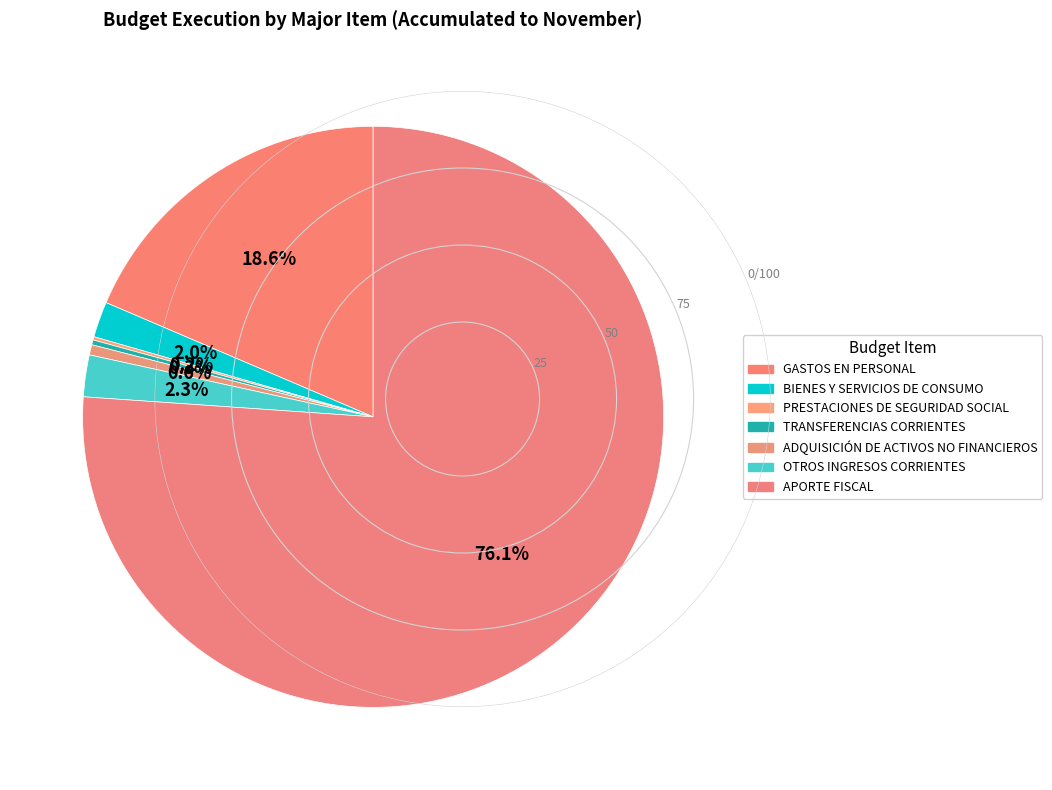

To the nearest percent, what is the difference between the largest and smallest slice percentages?

76%